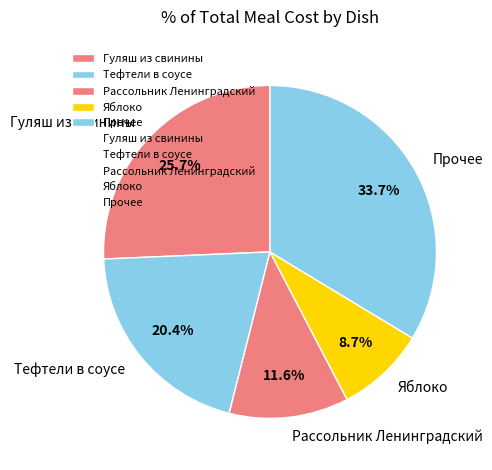

Rank the categories by value from lowest to highest.

Яблоко, Рассольник Ленинградский, Тефтели в соусе, Гуляш из свинины, Прочее